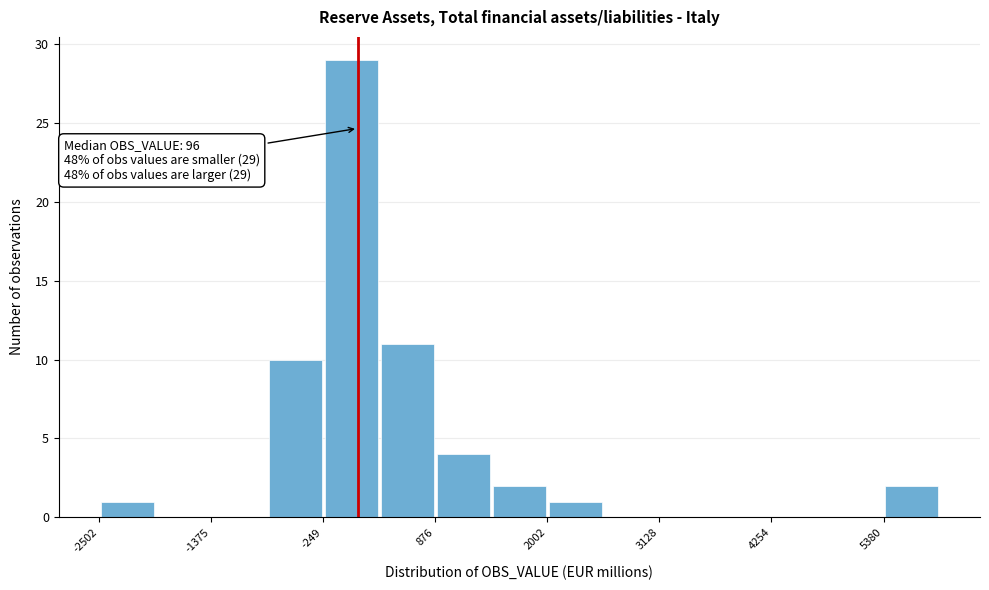

Read against the x-axis, roughly where is the centre of the tallest bar?

0